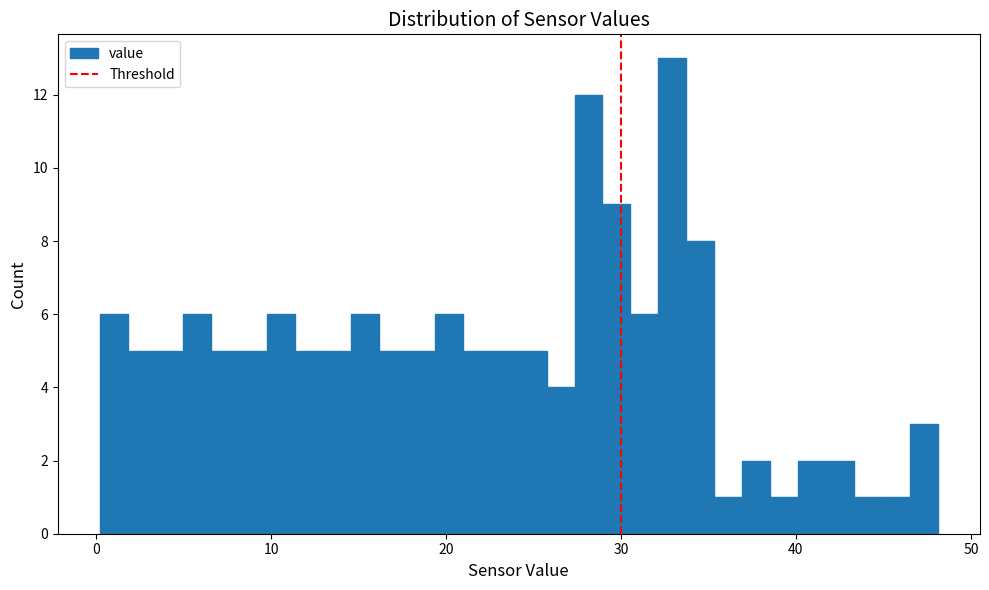

Around what value on the x-axis is the tallest bar? Give the approximate position of its centre, as read against the axis.

33